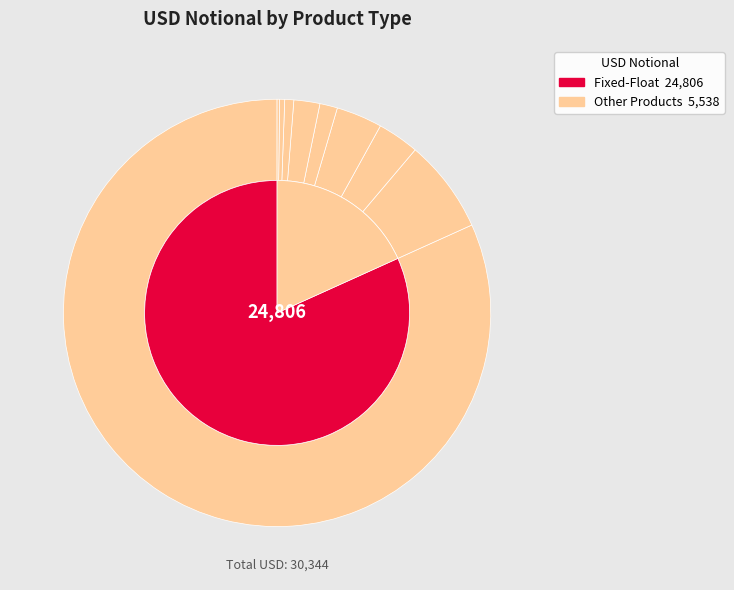

Combined, what portion of the pie is FRA and Swaption?

10.5%